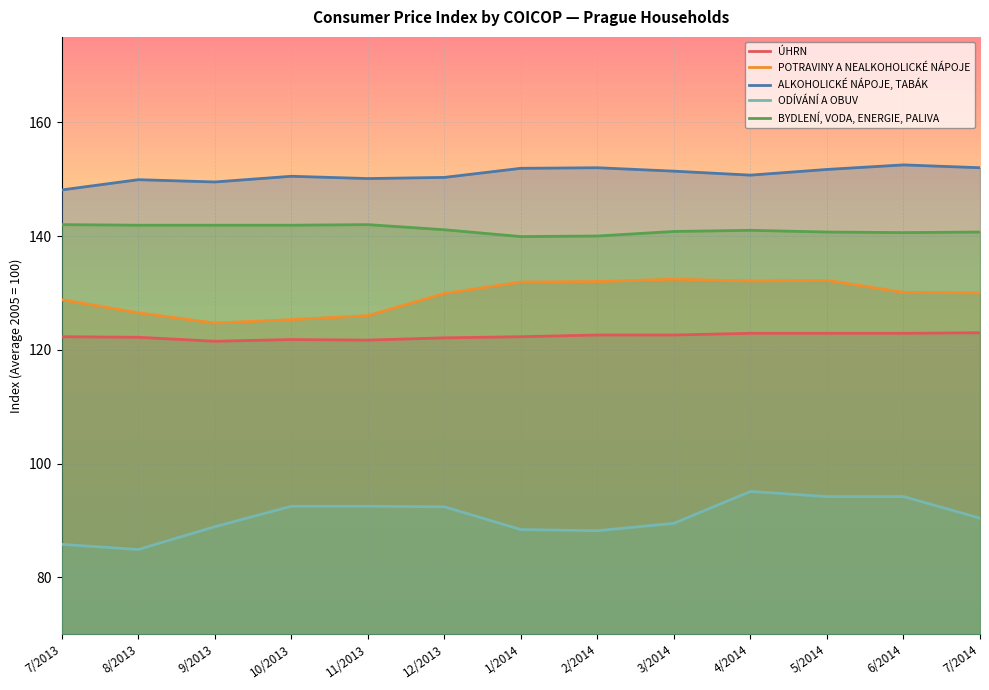

What is the label of the 13th point from the right?

7/2013